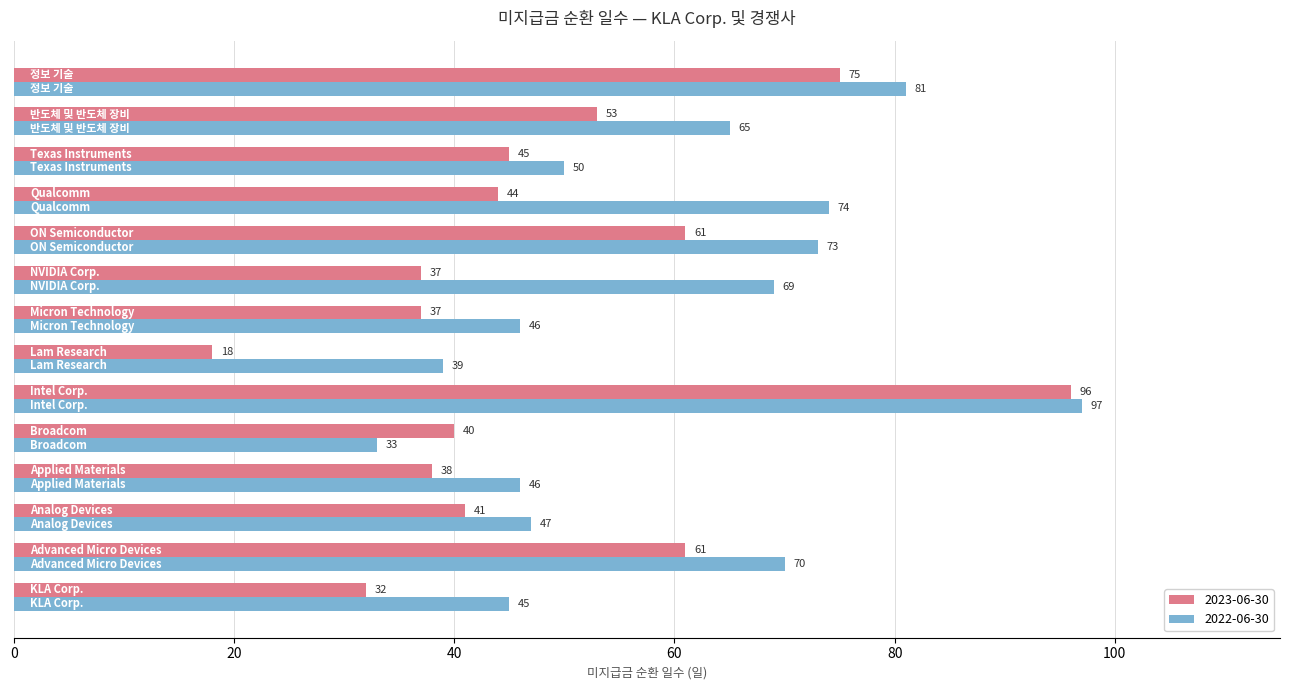

What is the difference between the maximum and minimum values in the 2023-06-30 series?

78